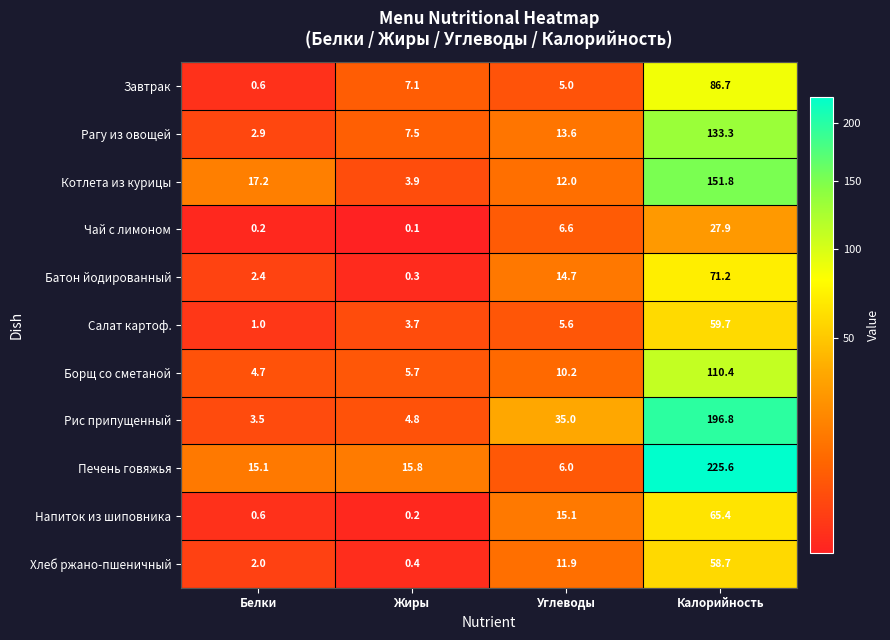

At which label does Котлета из курицы reach its peak?

Калорийность